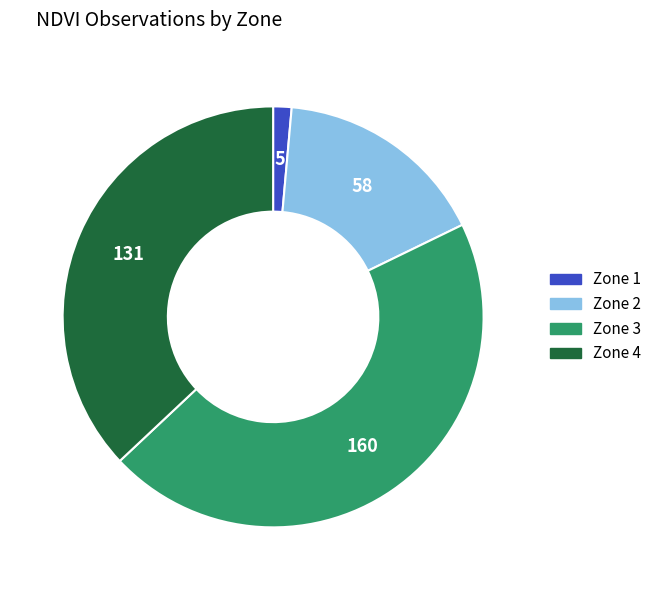

Which has a higher value, Zone 4 or Zone 2?

Zone 4